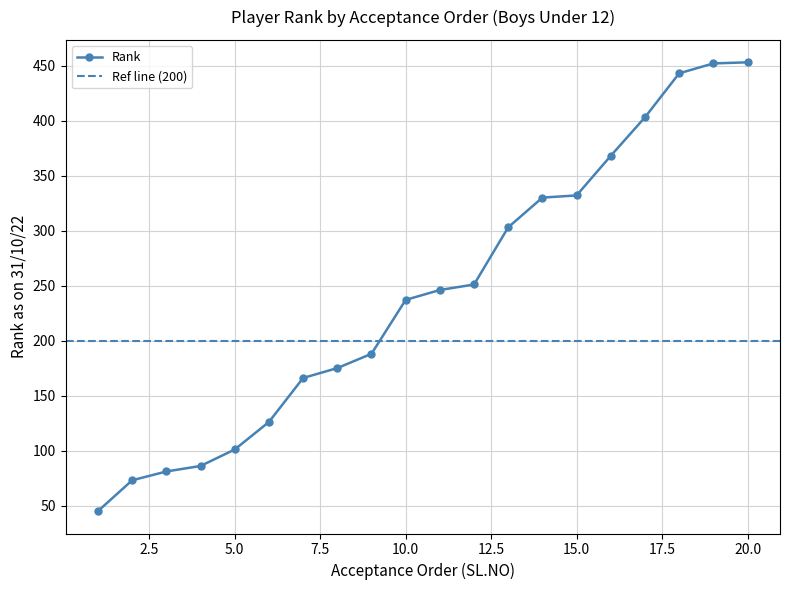

What is the minimum value shown in the chart?

45